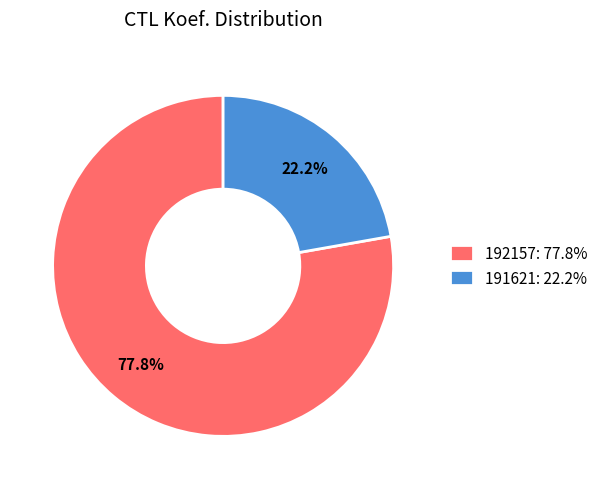

Which slice is the smallest?

191621